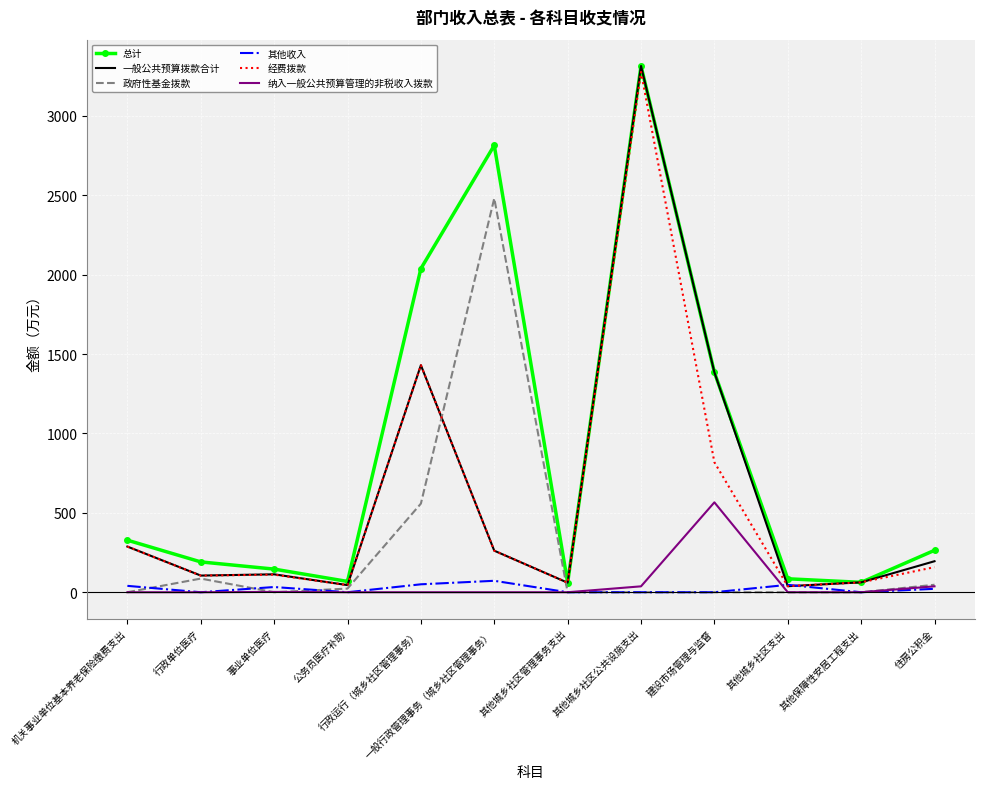

At which category is the sum across all series the highest?

其他城乡社区公共设施支出